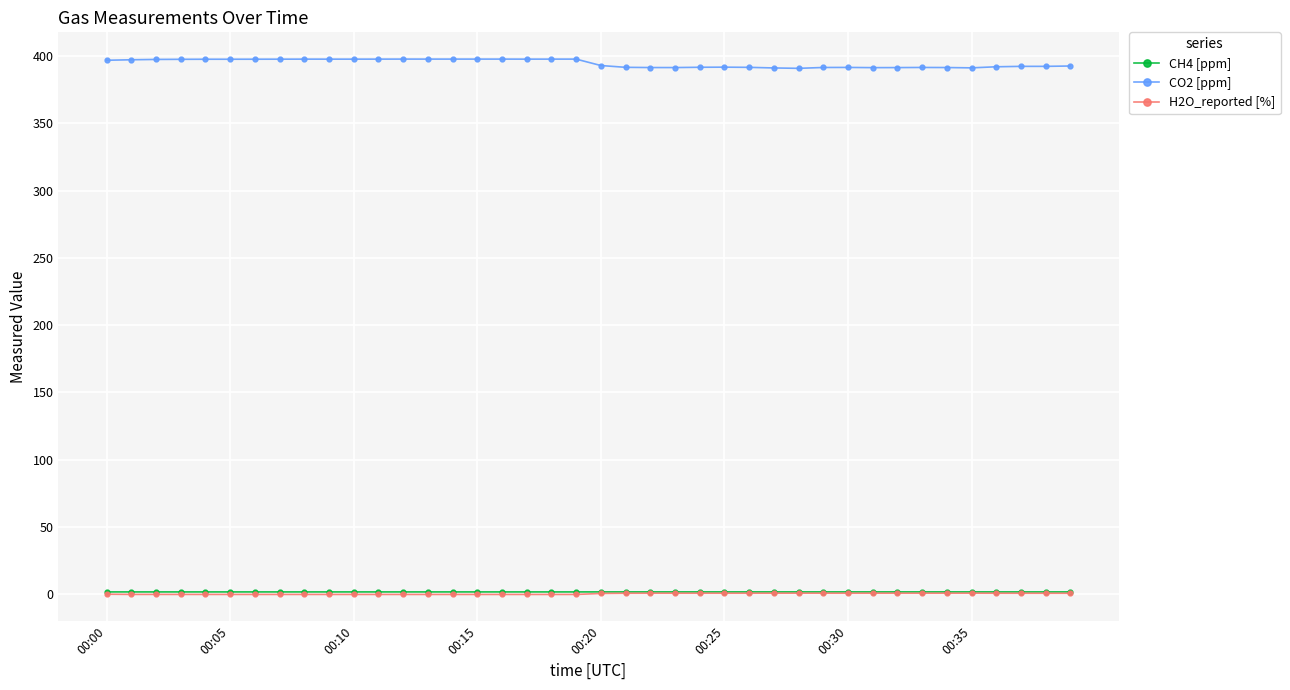

True or false: CO2 [ppm] and H2O_reported [%] intersect in this chart.

False